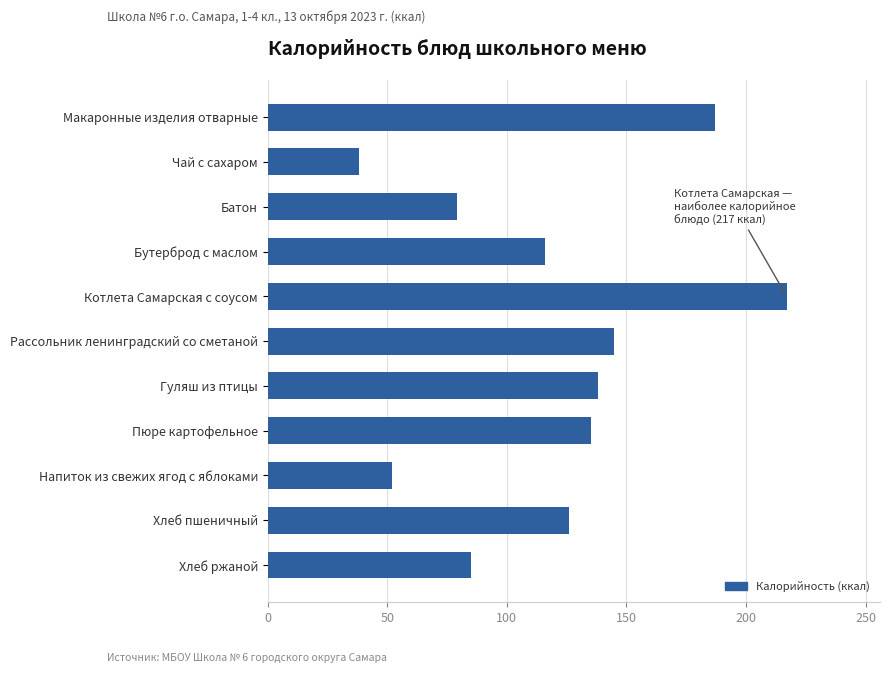

Reading top to bottom, what are all the values shown in this chart?

Макаронные изделия отварные=187	Чай с сахаром=38	Батон=79	Бутерброд с маслом=116	Котлета Самарская с соусом=217	Рассольник ленинградский со сметаной=145	Гуляш из птицы=138	Пюре картофельное=135	Напиток из свежих ягод с яблоками=52	Хлеб пшеничный=126	Хлеб ржаной=85